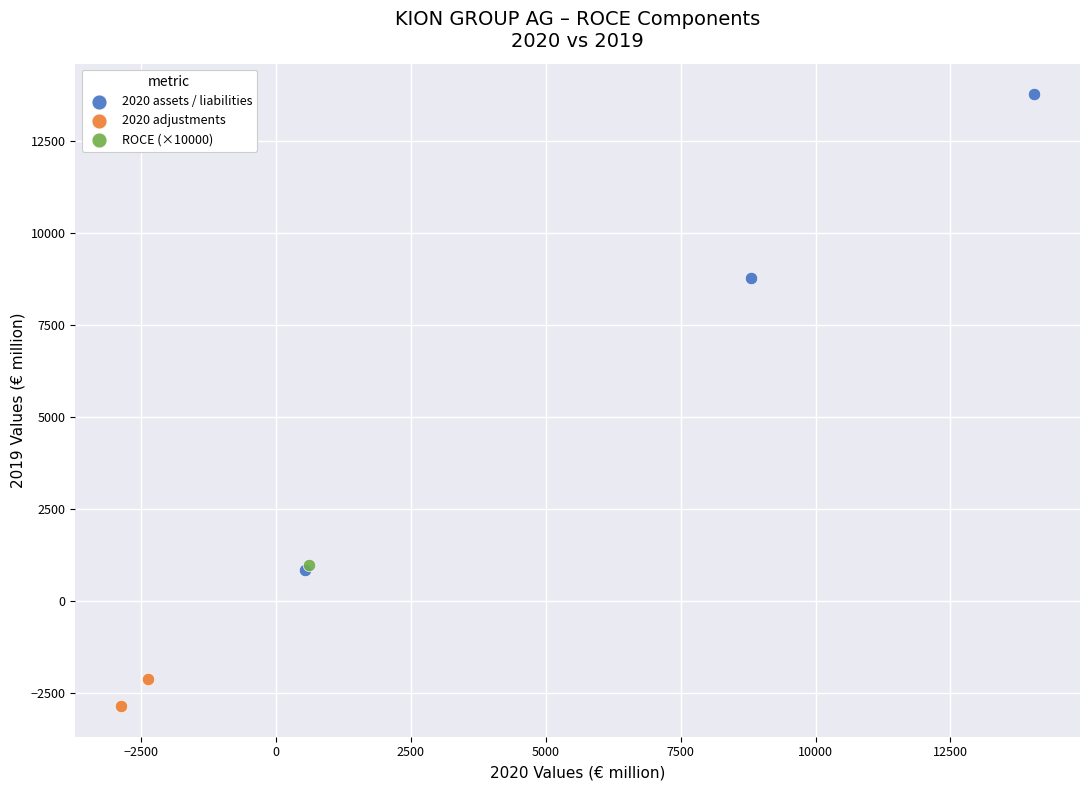

What are all the series names shown in the legend?

2020 assets / liabilities, 2020 adjustments, ROCE (×10000)